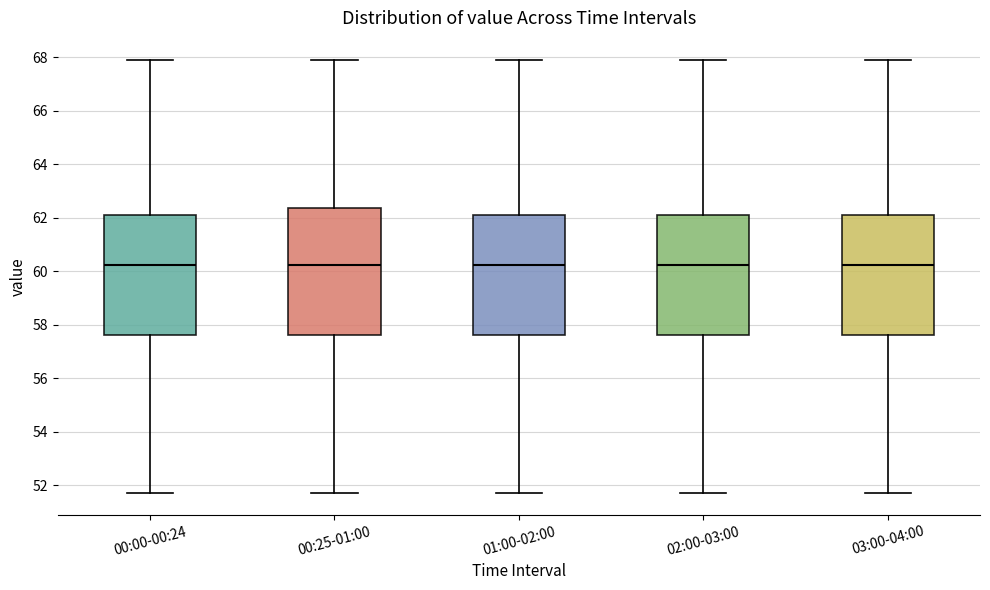

Where is the upper edge of the box for 00:00-00:24 on the y-axis? The values are not printed on the chart, so give them approximately, as read against the axis.

62.0